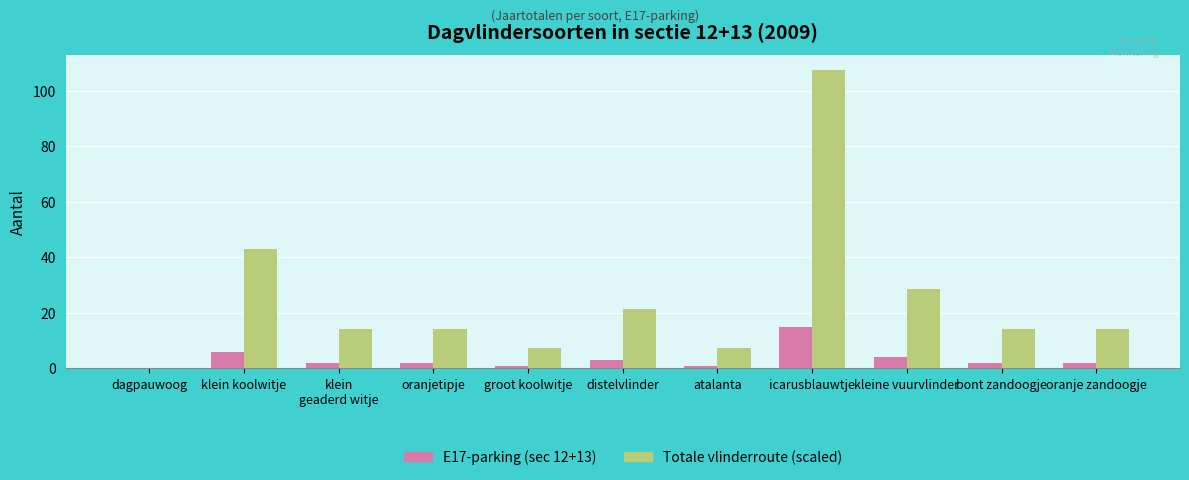

True or false: E17-parking (sec 12+13) has a value of 6.0 at klein koolwitje.

True